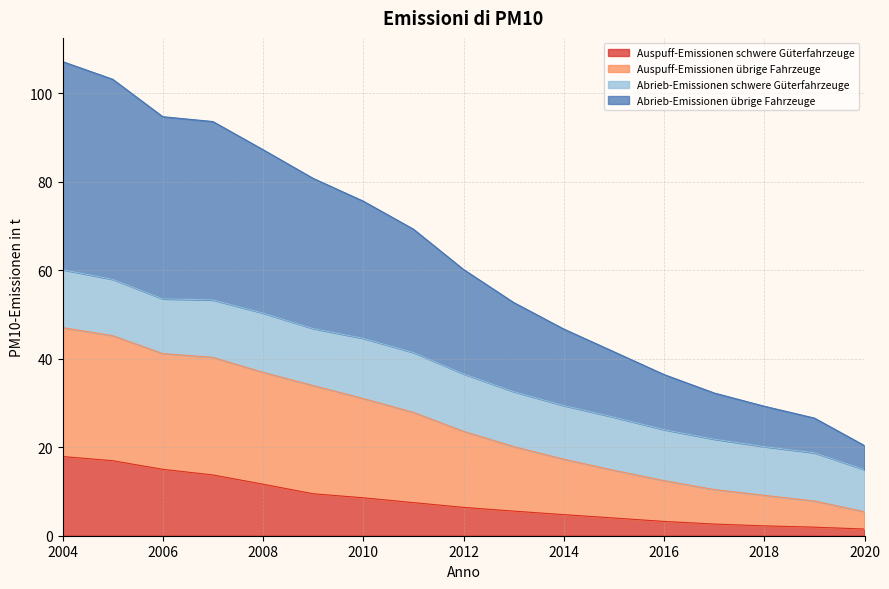

What is the total value across all series at 2012?

60.2